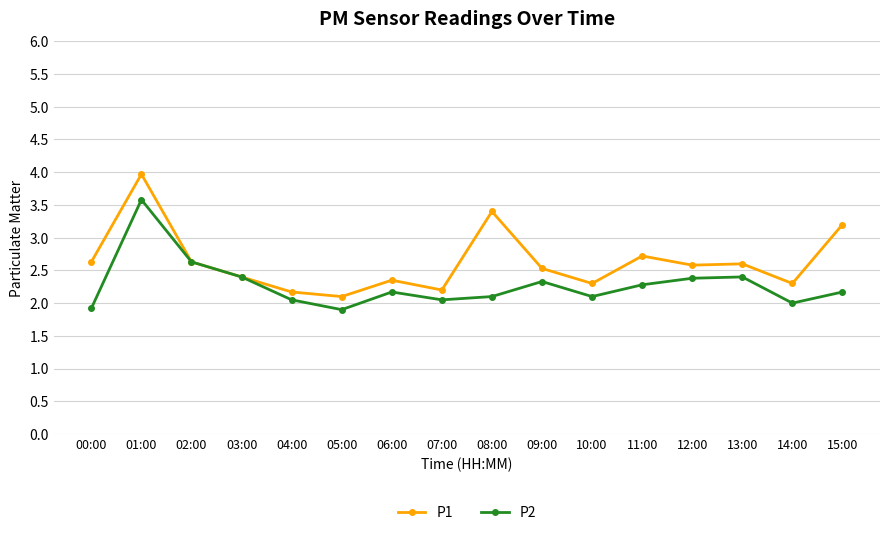

List the series in order of their peak value, lowest first.

P2, P1